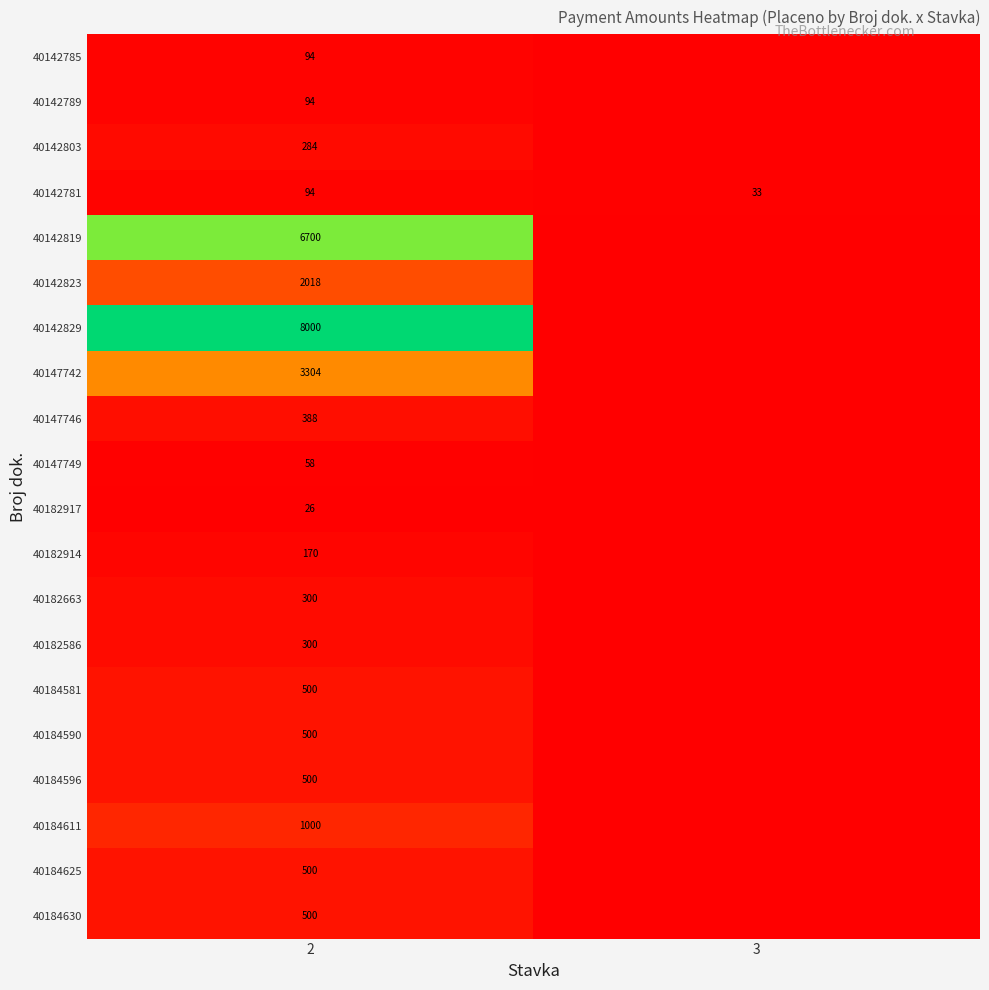

Where is 40142781 nearest to the value 63?

3